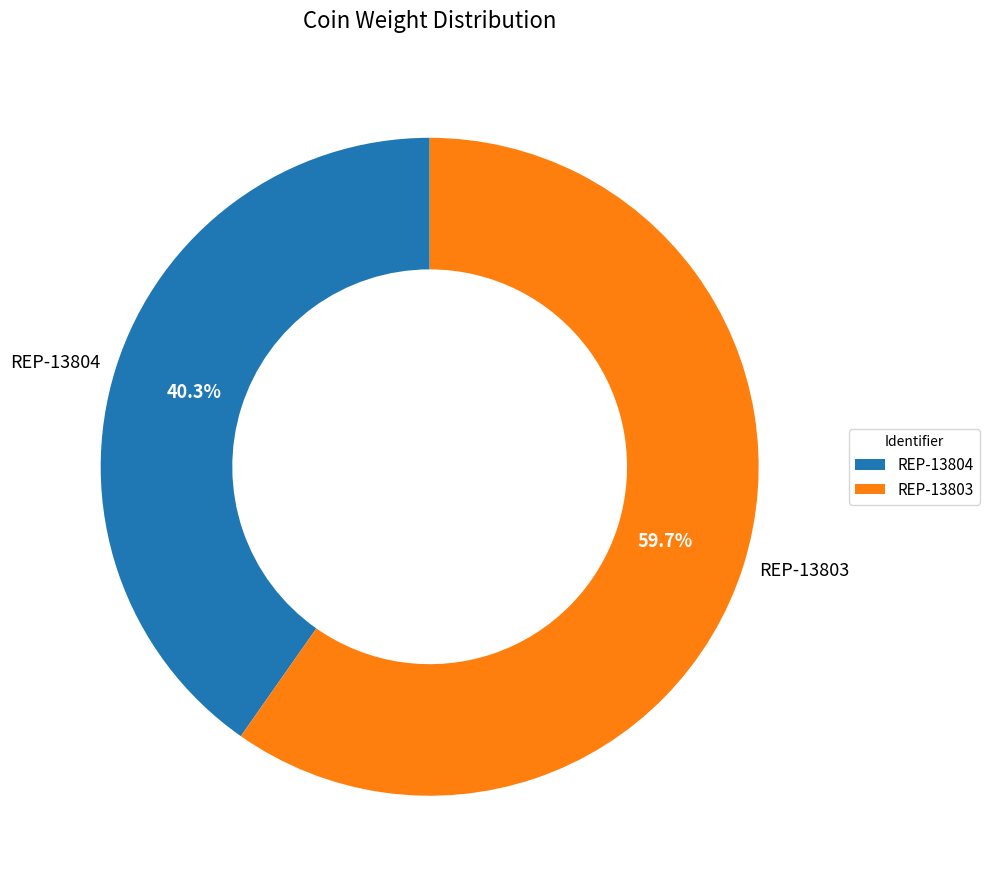

Which category has the smallest portion of the pie?

REP-13804